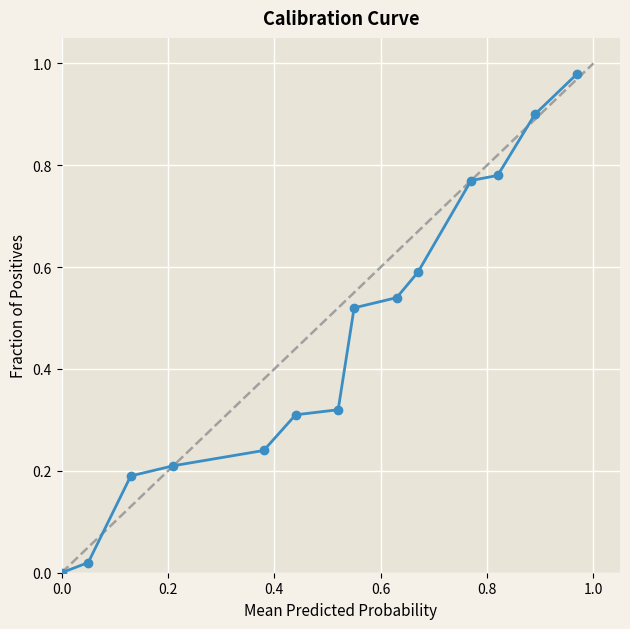

What is the difference between the second highest and second lowest values?

0.9